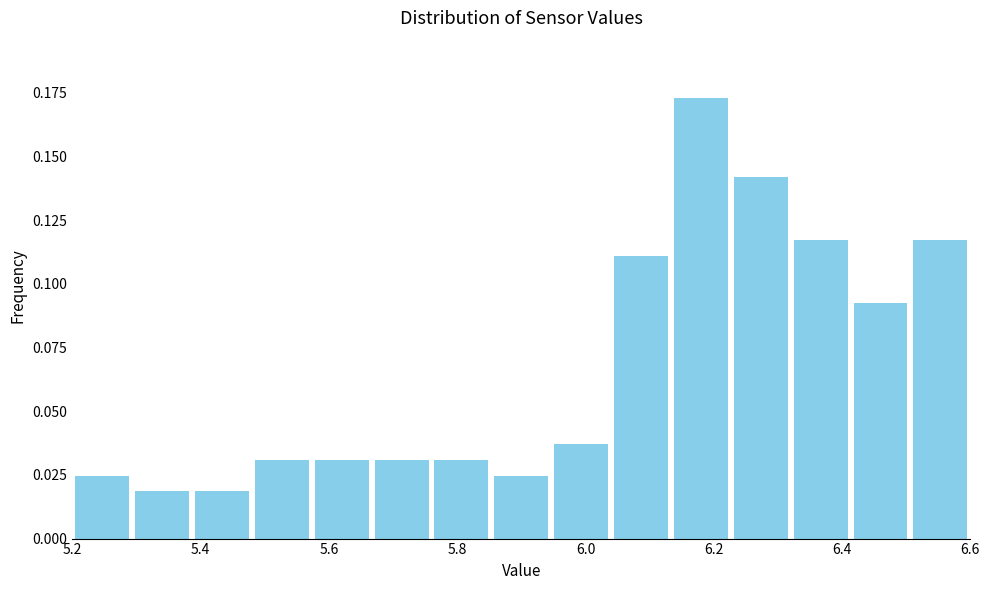

Reading left to right, list every bar in this chart as the range it spans on the x-axis followed by its height. Neither the bar edges nor the heights are printed on the chart, so give them approximately, as read against the axes.

5.20 to 5.30: 0.025
5.30 to 5.38: 0.020
5.38 to 5.48: 0.020
5.48 to 5.58: 0.030
5.58 to 5.66: 0.030
5.66 to 5.76: 0.030
5.76 to 5.86: 0.030
5.86 to 5.94: 0.025
5.94 to 6.04: 0.035
6.04 to 6.14: 0.110
6.14 to 6.22: 0.175
6.22 to 6.32: 0.140
6.32 to 6.42: 0.115
6.42 to 6.50: 0.095
6.50 to 6.60: 0.115